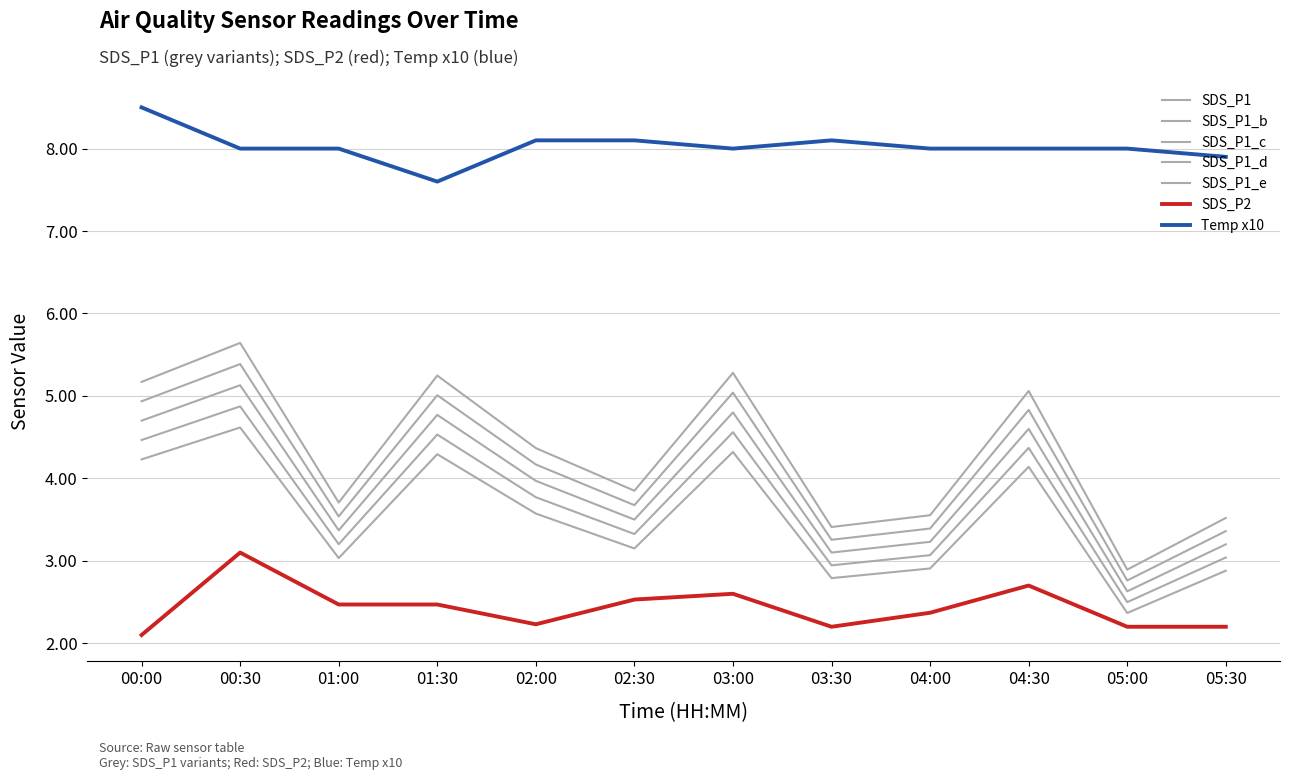

How many series are shown in this chart?

7